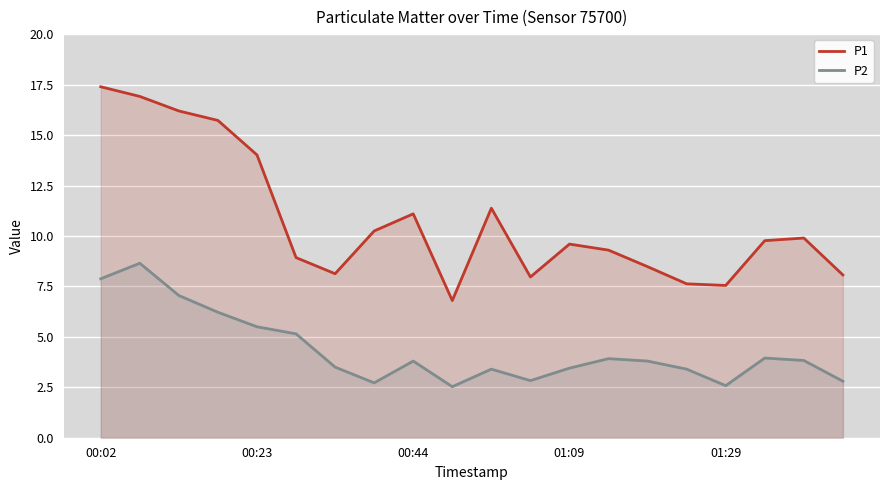

Which series has the widest spread of values?

P1